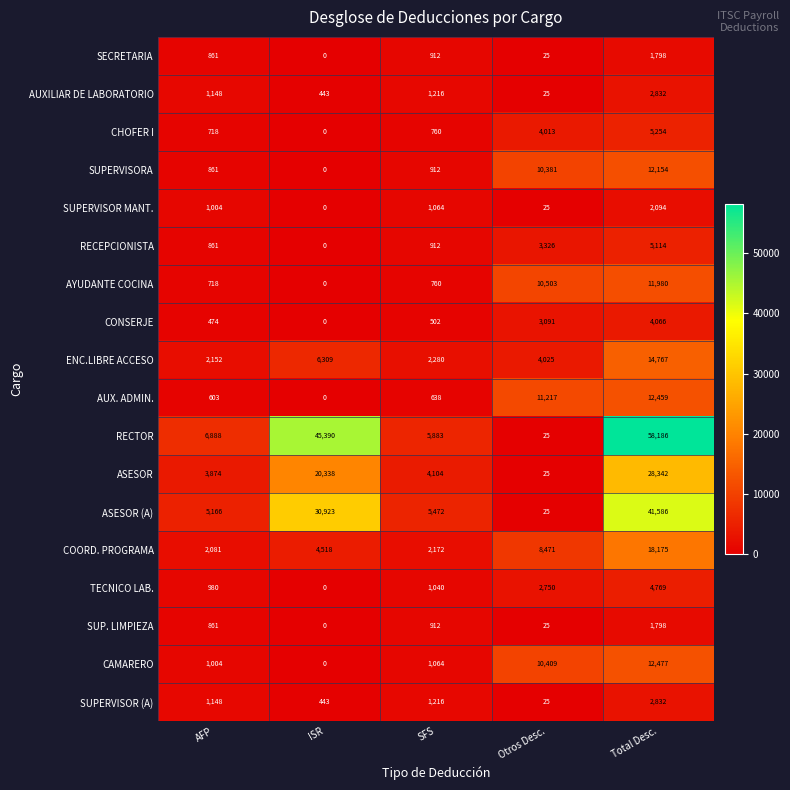

How many categories are shown in the chart?

5